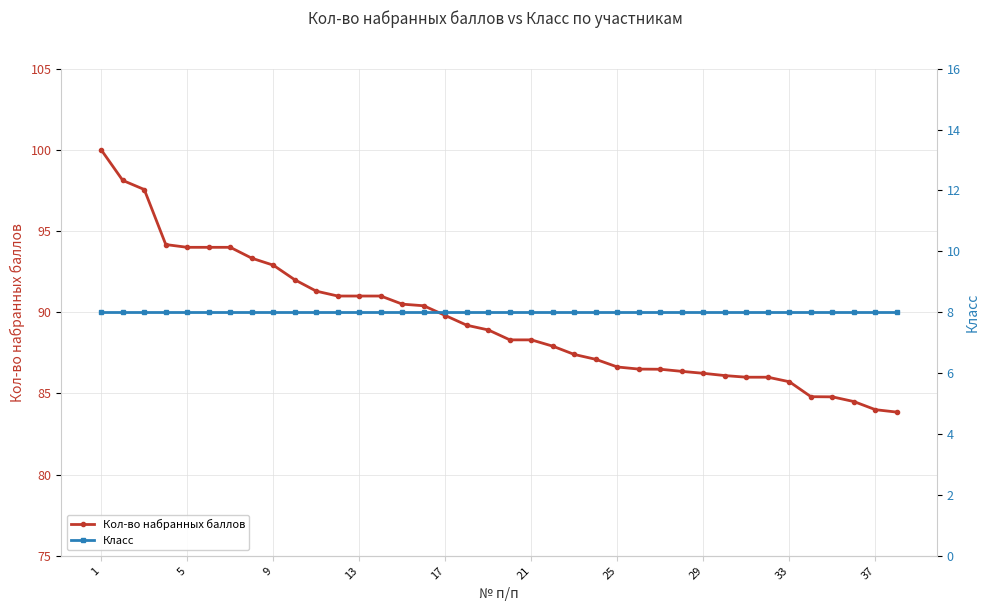

What is the highest value of the Кол-во набранных баллов series?

100.0